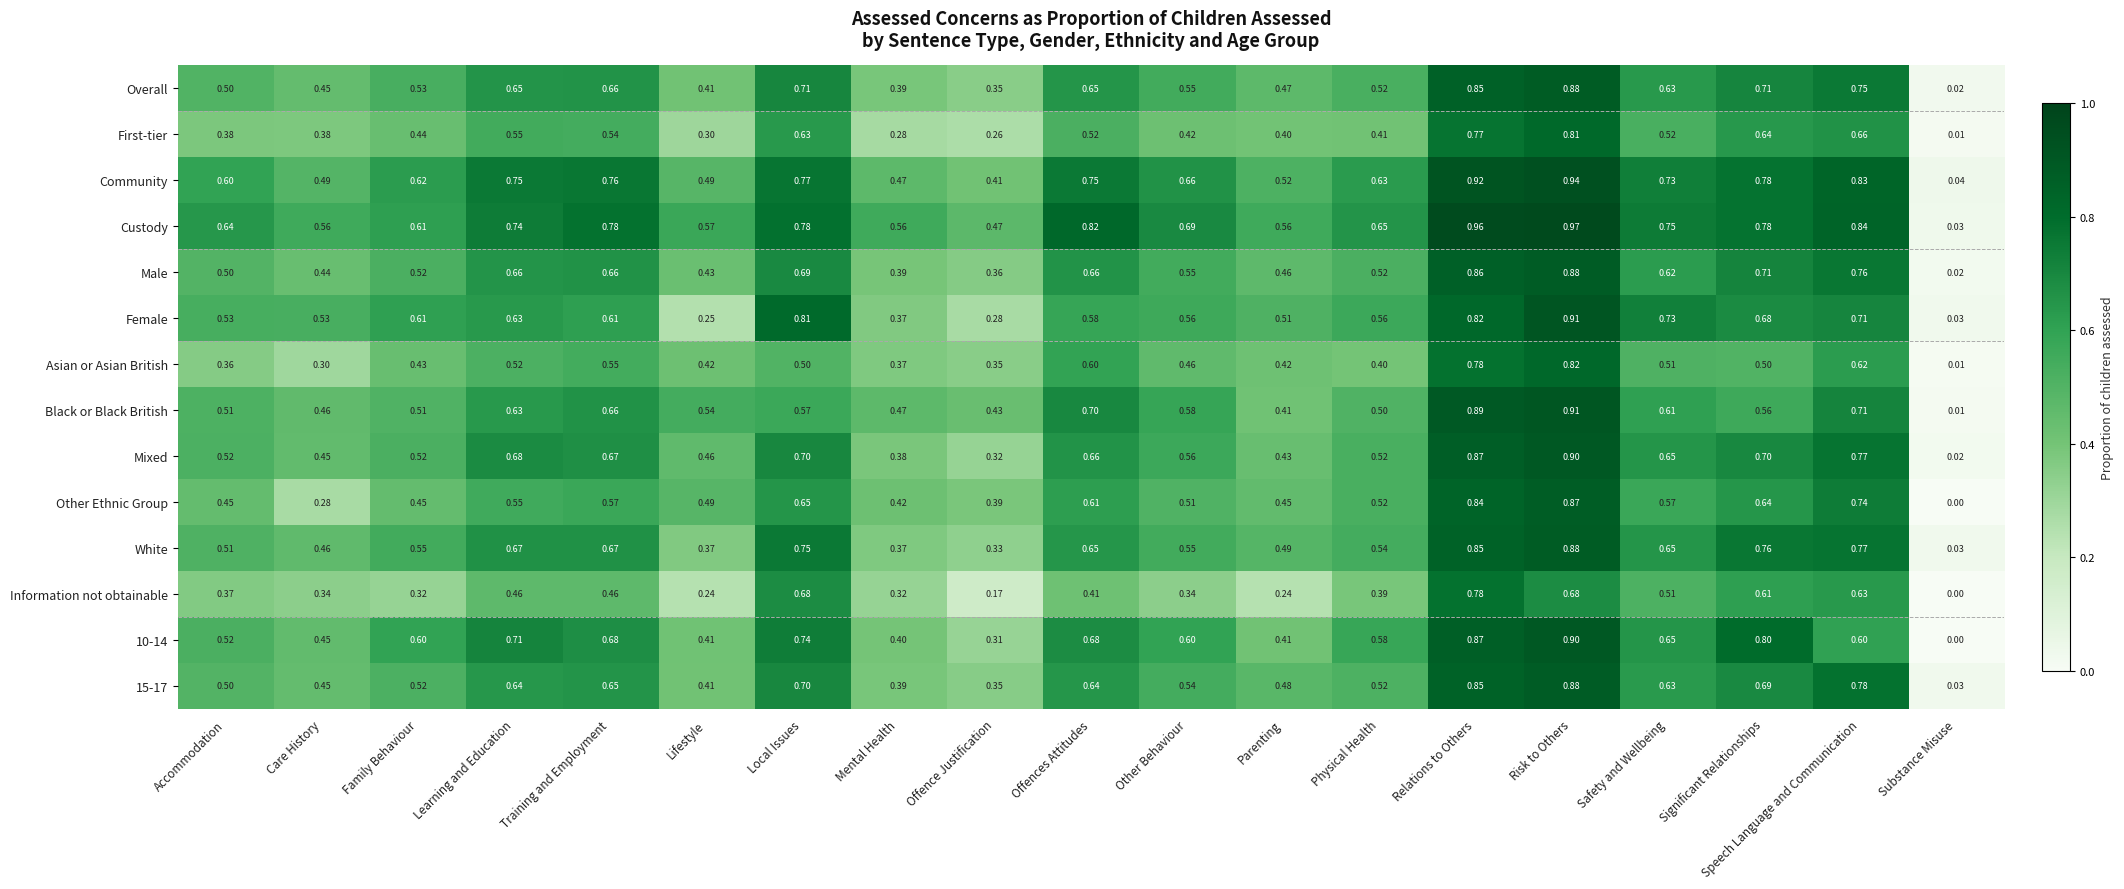

At Care History, list the series in order from smallest to largest.

Other Ethnic Group, Asian or Asian British, Information not obtainable, First-tier, Male, 15-17, Overall, Mixed, 10-14, Black or Black British, White, Community, Female, Custody